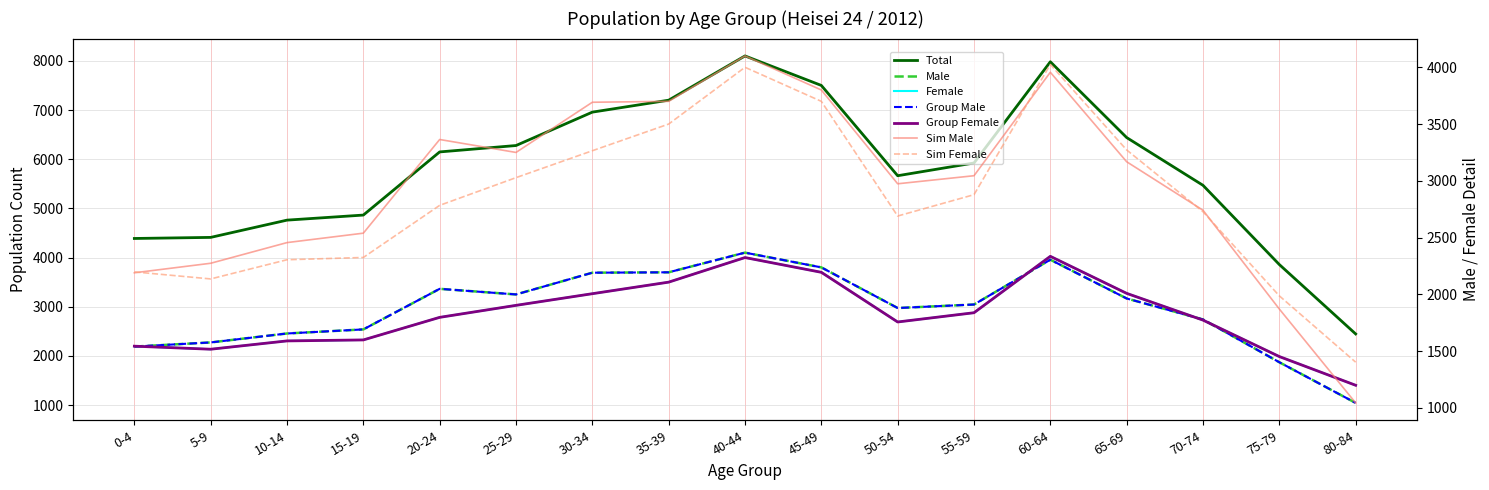

Reading left to right, extract all data points from this chart.

Total: 0-4=4388	5-9=4410	10-14=4761	15-19=4864	20-24=6148	25-29=6278	30-34=6957	35-39=7200	40-44=8100	45-49=7500	50-54=5664	55-59=5923	60-64=7981	65-69=6440	70-74=5469	75-79=3858	80-84=2447
Male: 0-4=2190	5-9=2274	10-14=2456	15-19=2539	20-24=3364	25-29=3250	30-34=3692	35-39=3700	40-44=4100	45-49=3800	50-54=2974	55-59=3045	60-64=3956	65-69=3168	70-74=2741	75-79=1871	80-84=1044
Female: 0-4=2198	5-9=2136	10-14=2305	15-19=2325	20-24=2784	25-29=3028	30-34=3265	35-39=3500	40-44=4000	45-49=3700	50-54=2690	55-59=2878	60-64=4025	65-69=3272	70-74=2728	75-79=1987	80-84=1403
Group Total: 0-4=2190	5-9=2274	10-14=2456	15-19=2539	20-24=3364	25-29=3250	30-34=3692	35-39=3700	40-44=4100	45-49=3800	50-54=2974	55-59=3045	60-64=3956	65-69=3168	70-74=2741	75-79=1871	80-84=1044
Group Male: 0-4=2190	5-9=2274	10-14=2456	15-19=2539	20-24=3364	25-29=3250	30-34=3692	35-39=3700	40-44=4100	45-49=3800	50-54=2974	55-59=3045	60-64=3956	65-69=3168	70-74=2741	75-79=1871	80-84=1044